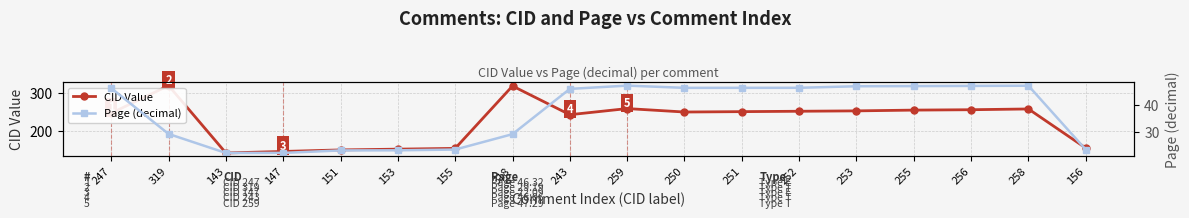

What is the lowest value of the CID Value series?

143.0